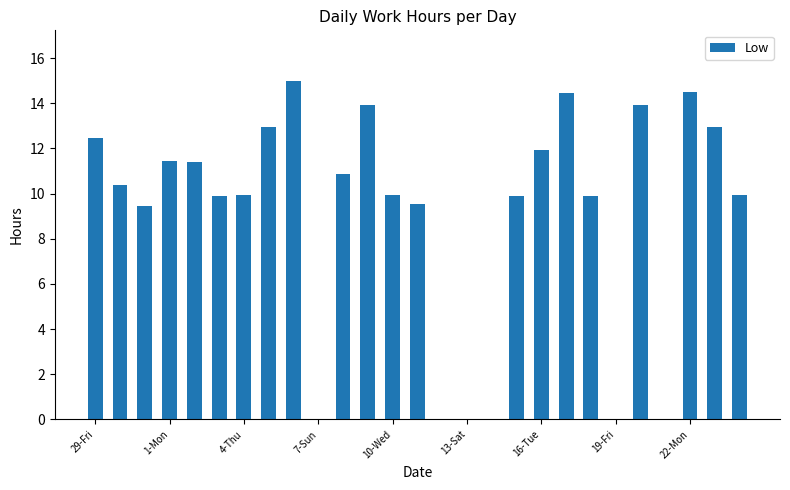

What is the greatest value displayed?

15.0